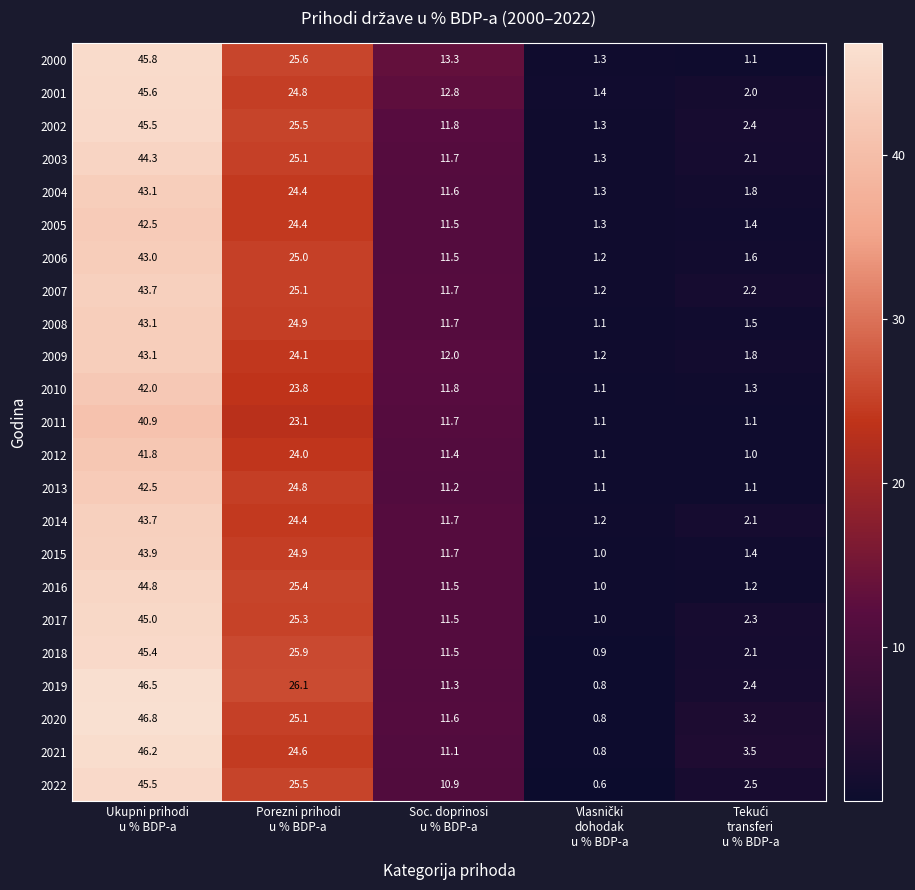

At how many categories does at least one series exceed 11?

3